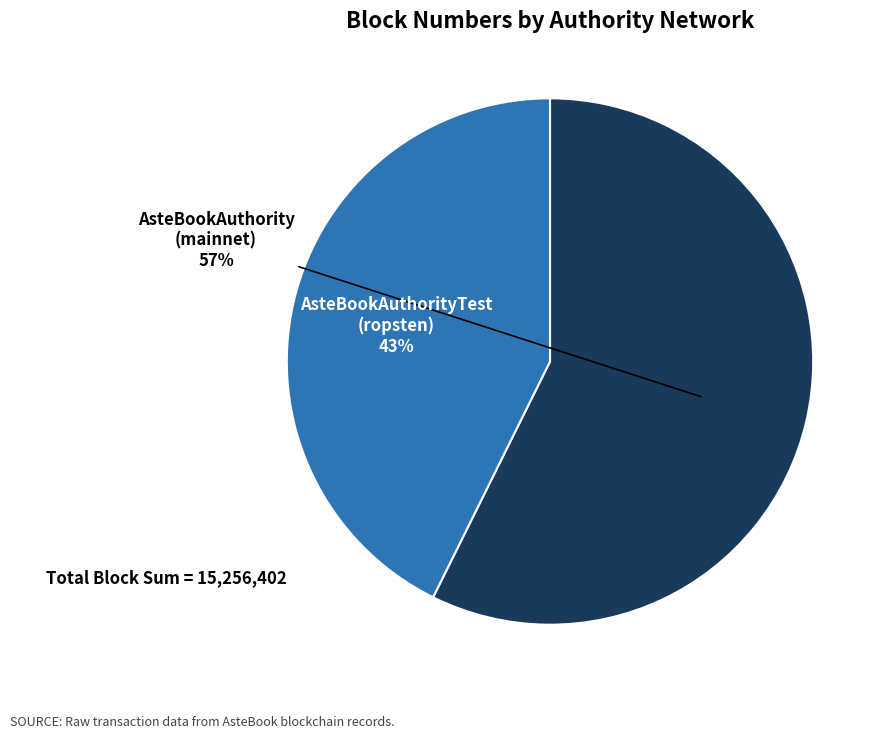

Does any single category account for the majority?

Yes